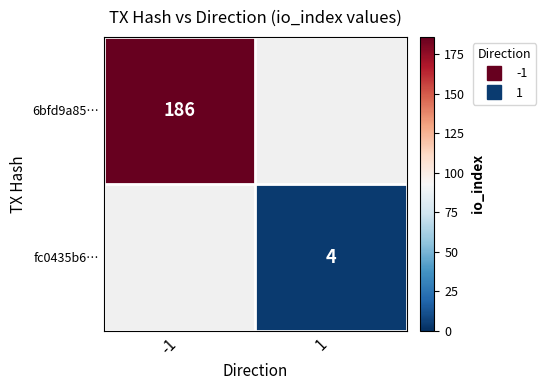

Where is 6bfd9a85… nearest to the value 186?

-1